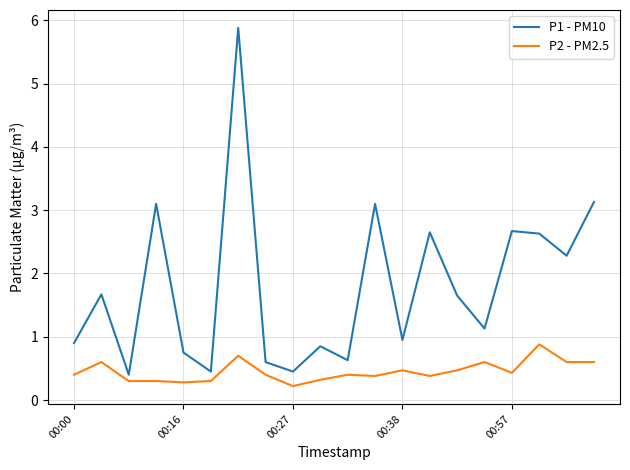

Which series has the largest total across all categories?

P1 - PM10